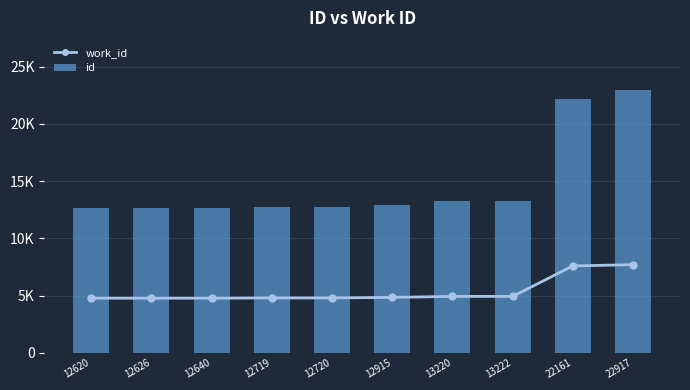

At 12915, list the series in order from smallest to largest.

work_id, id